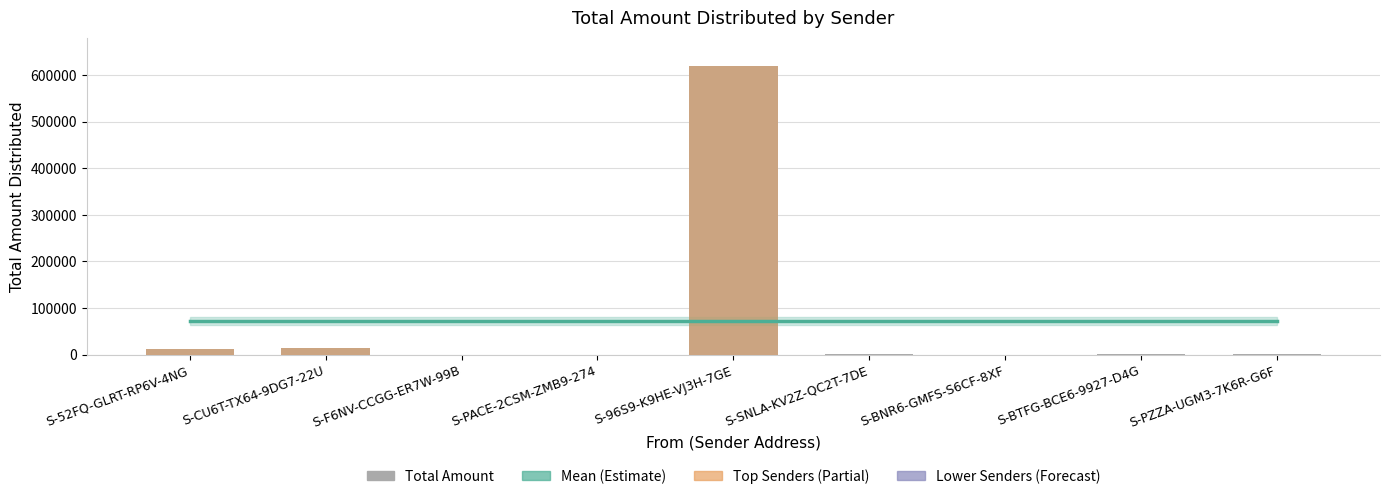

Reading left to right, list all the values displayed in this chart.

Mean Amount: 72549.4	72549.4	72549.4	72549.4	72549.4	72549.4	72549.4	72549.4	72549.4
Total Amount: 13113.3	15000.0	260.0	343.0	619085.0	1600.0	106.0	1637.7	1800.0